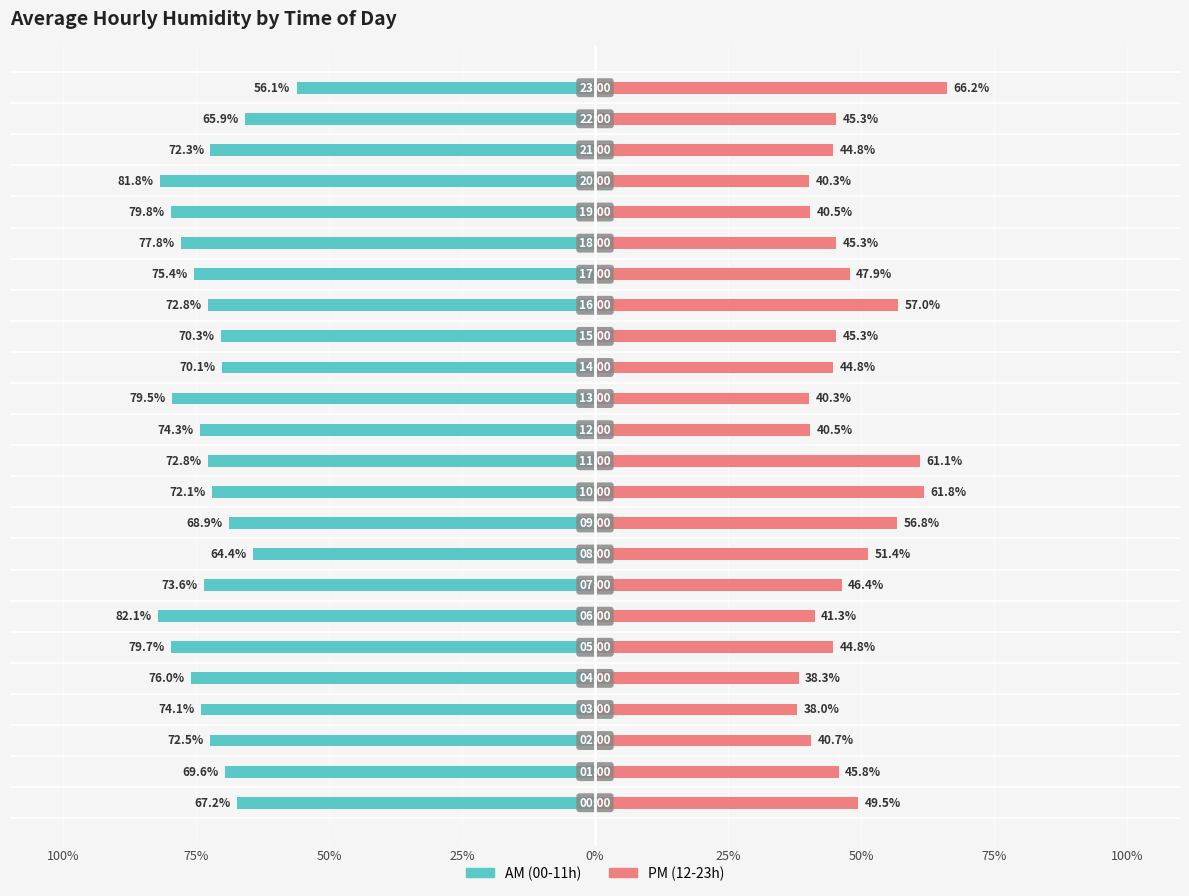

Reading left to right, extract all data points from this chart.

AM (00-11h): -67.2	-69.6	-72.5	-74.1	-76.0	-79.7	-82.1	-73.6	-64.4	-68.9	-72.1	-72.8	-74.3	-79.5	-70.1	-70.3	-72.8	-75.4	-77.8	-79.8	-81.8	-72.3	-65.9	-56.1
PM (12-23h): 49.5	45.8	40.7	38.0	38.3	44.8	41.3	46.4	51.4	56.8	61.8	61.1	40.5	40.3	44.8	45.3	57.0	47.9	45.3	40.5	40.3	44.8	45.3	66.2